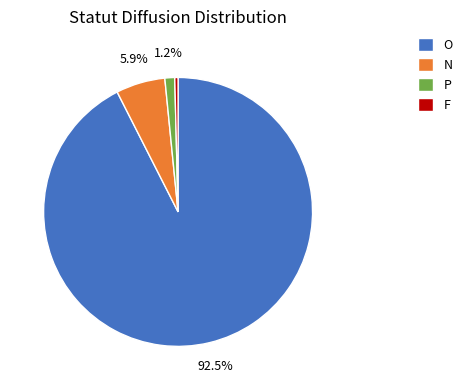

Count the number of slices in the pie.

4